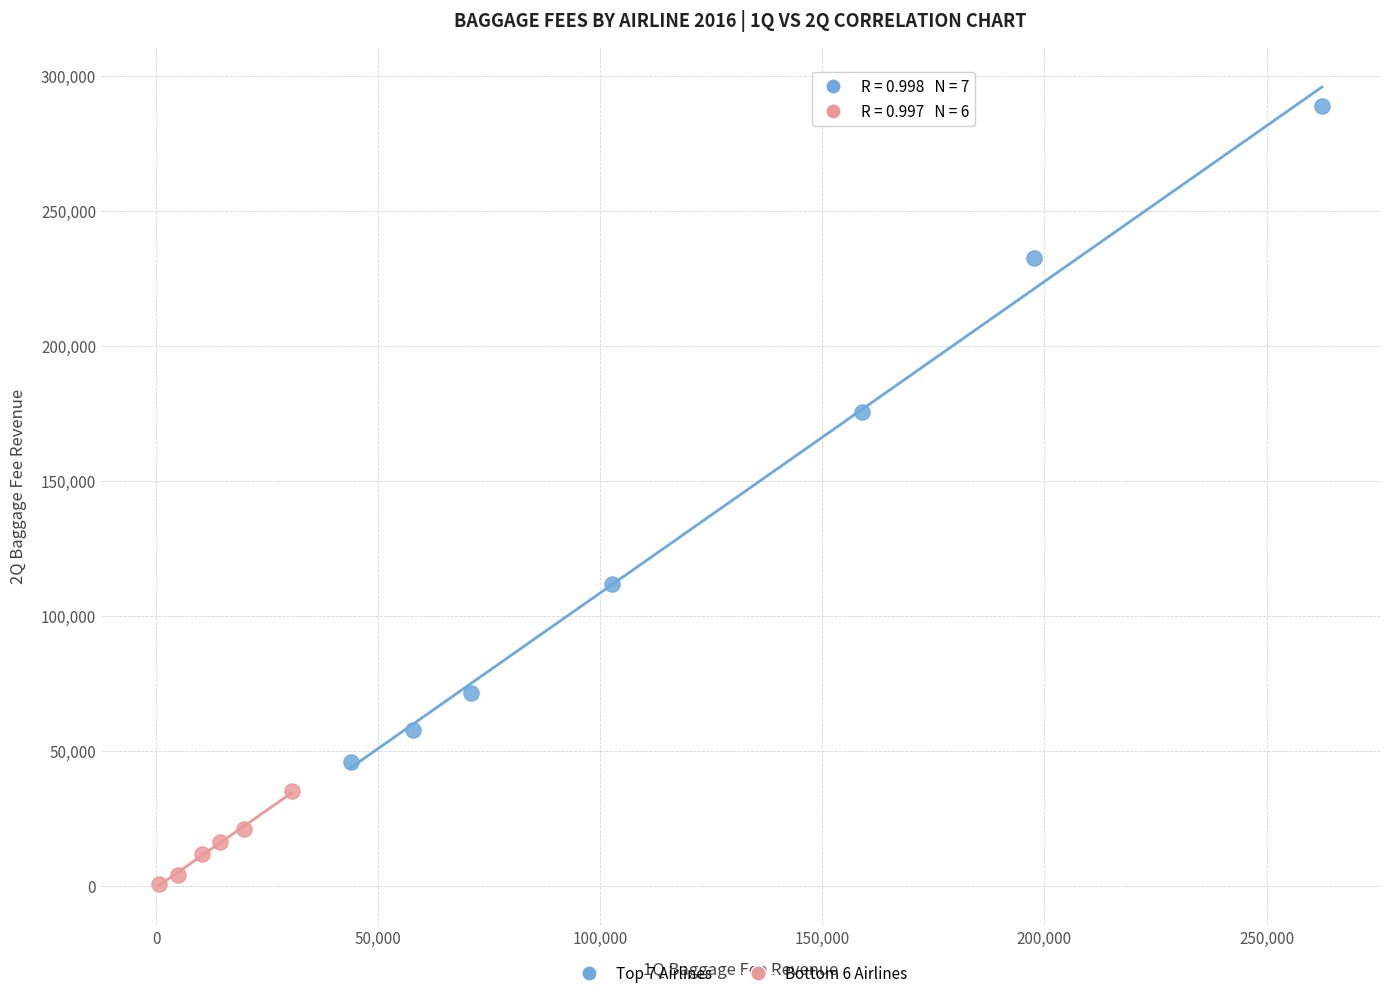

Which series contains the highest Y value?

Top 7 Airlines